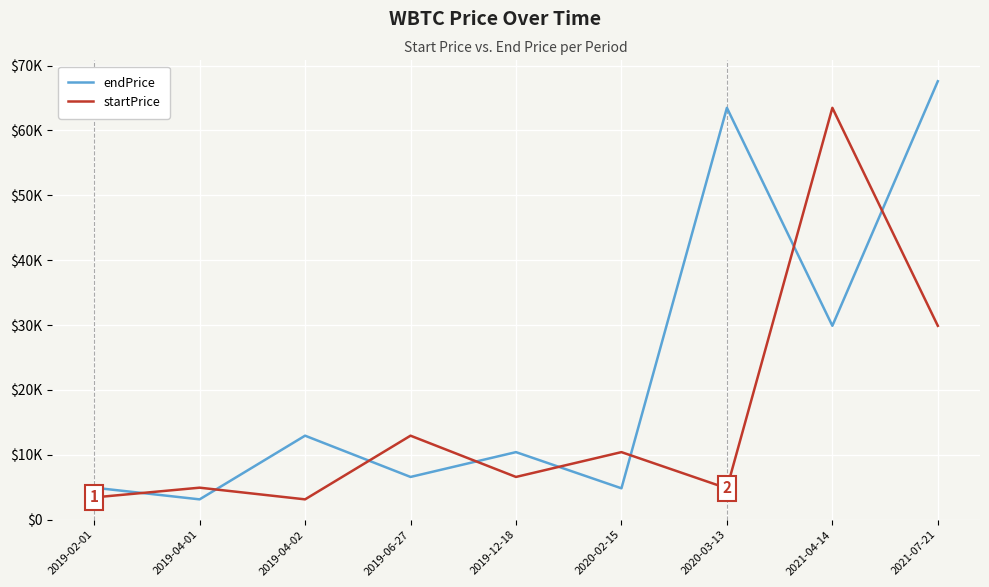

Rank the series by their maximum value, from lowest to highest.

startPrice, endPrice